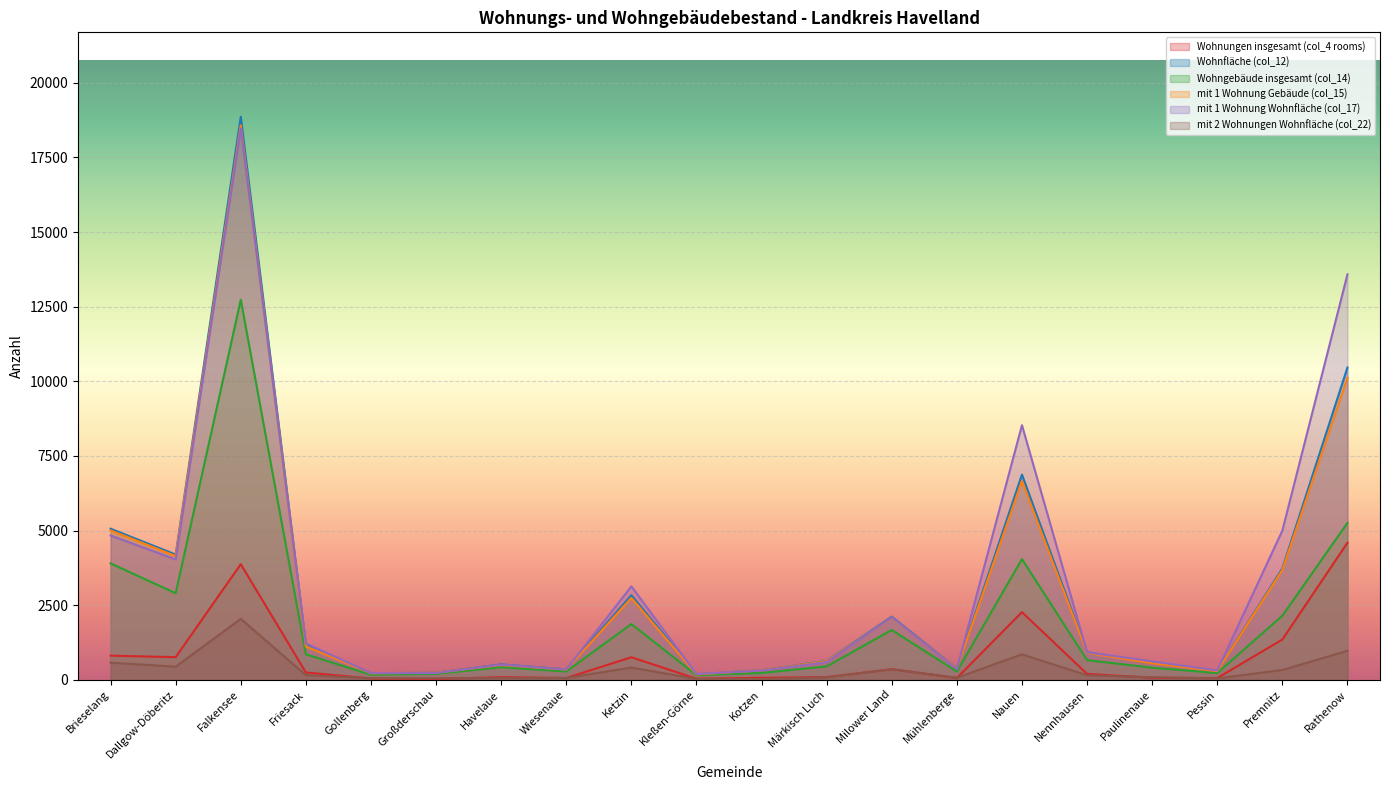

What are all the series names shown in the legend?

Wohnungen insgesamt (col_4 rooms), Wohnfläche (col_12), Wohngebäude insgesamt (col_14), mit 1 Wohnung Gebäude (col_15), mit 1 Wohnung Wohnfläche (col_17), mit 2 Wohnungen Wohnfläche (col_22)